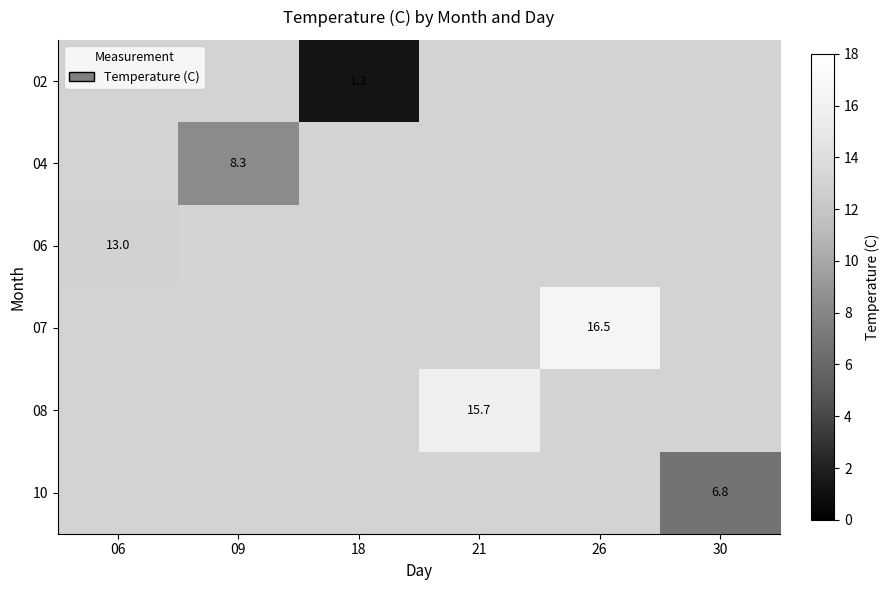

Which category has the lowest value across all series?

18